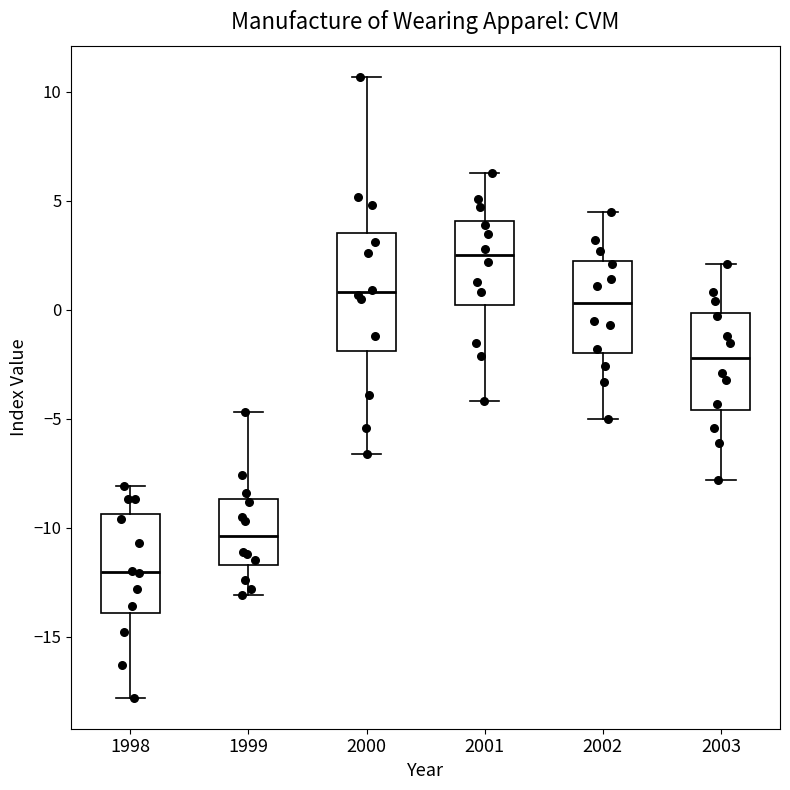

Which box's median line is the lowest?

1998